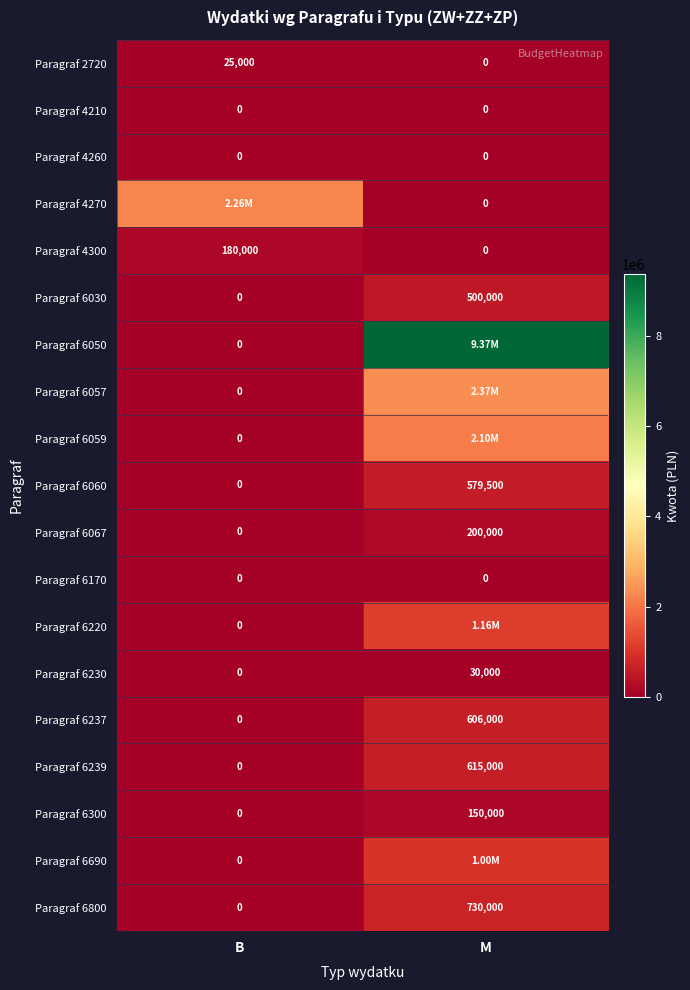

Which has a higher value, B or M?

B